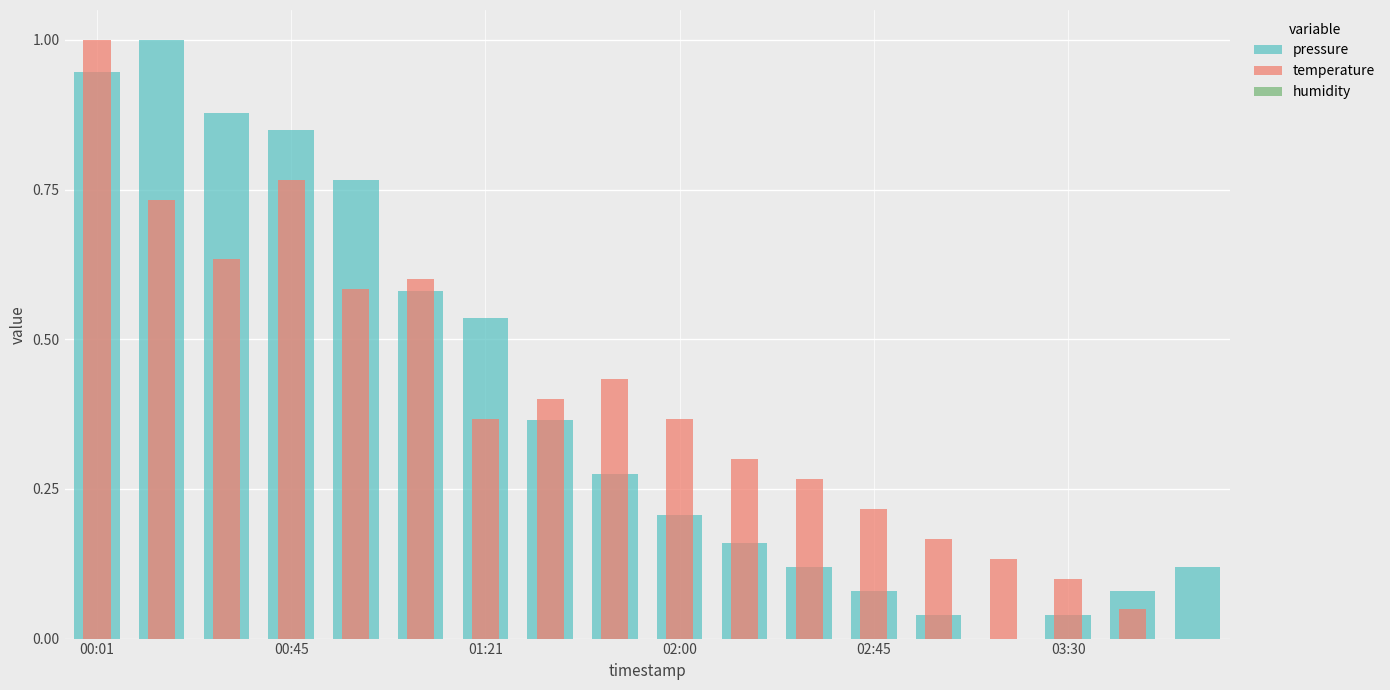

Rank the series by their maximum value, from lowest to highest.

humidity, pressure, temperature